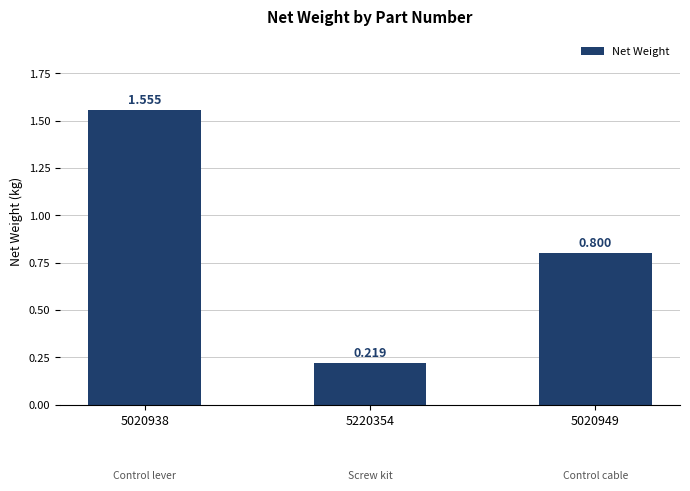

Reading left to right, what are all the values shown in this chart?

1.6	0.2	0.8